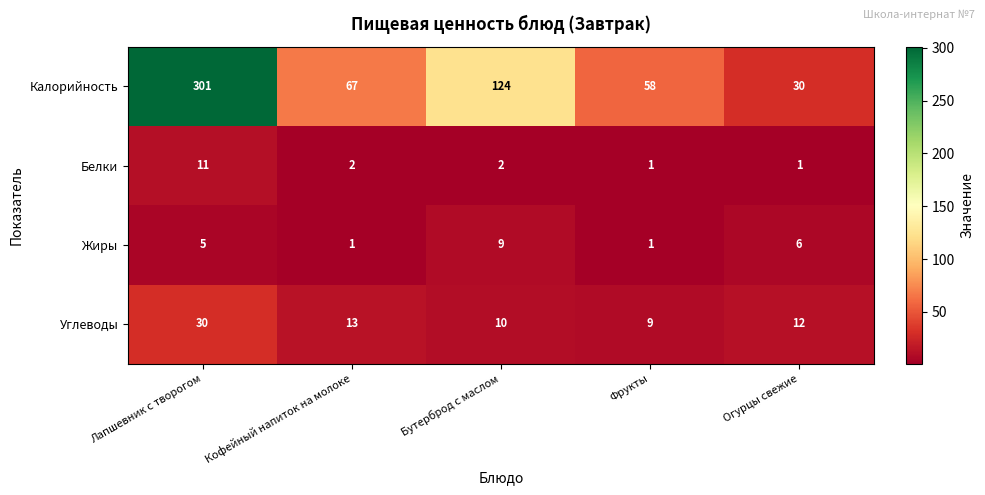

What is the minimum value shown in the chart?

1